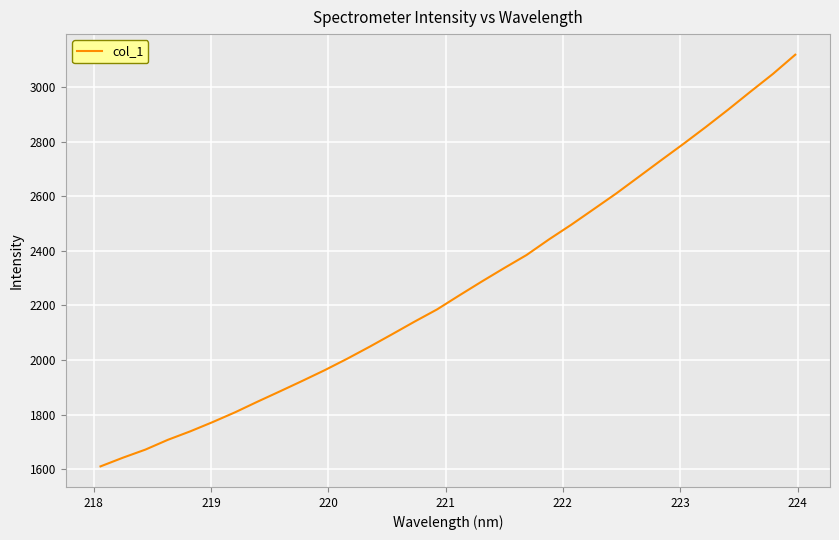

What is the difference between the maximum and minimum values?

1508.1